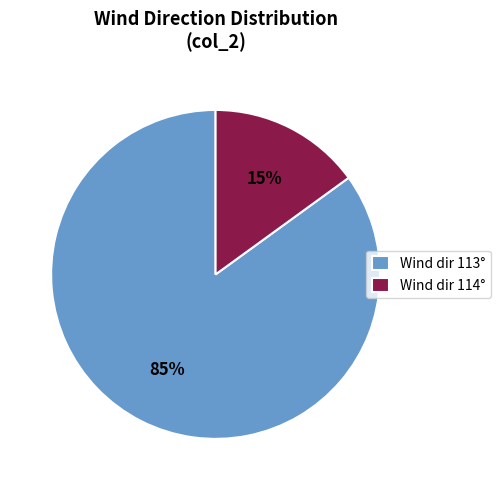

Is the sum of Wind dir 114° and Wind dir 113° greater than half?

Yes